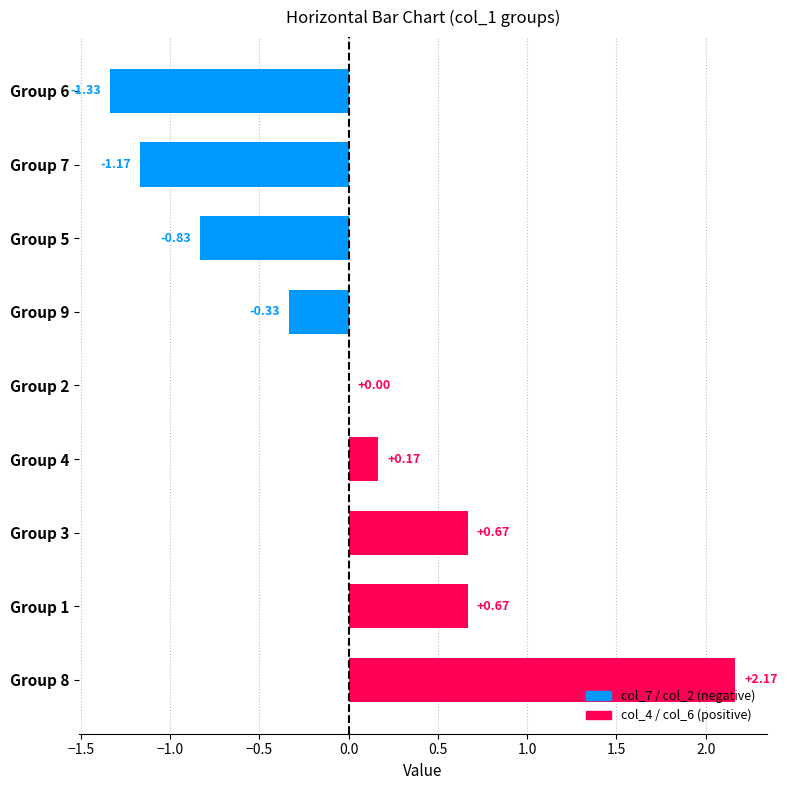

Count the number of categories in the chart.

9